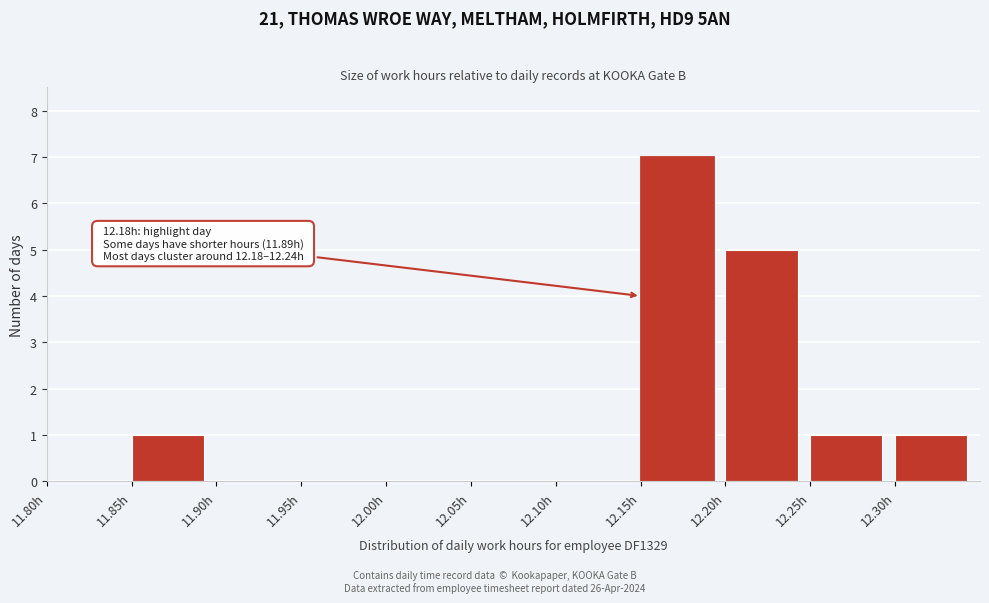

Which range on the x-axis has the tallest bar?

12.15 to 12.20